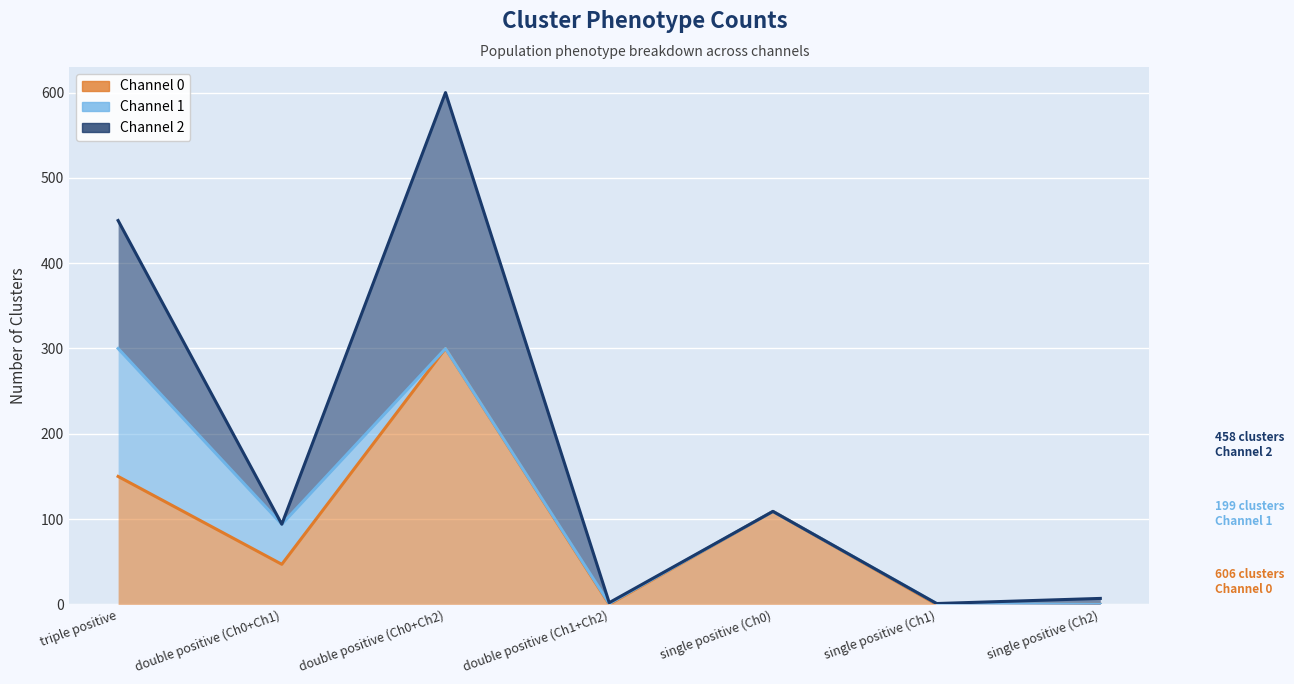

How many data points in Channel 2 are less than 1?

3